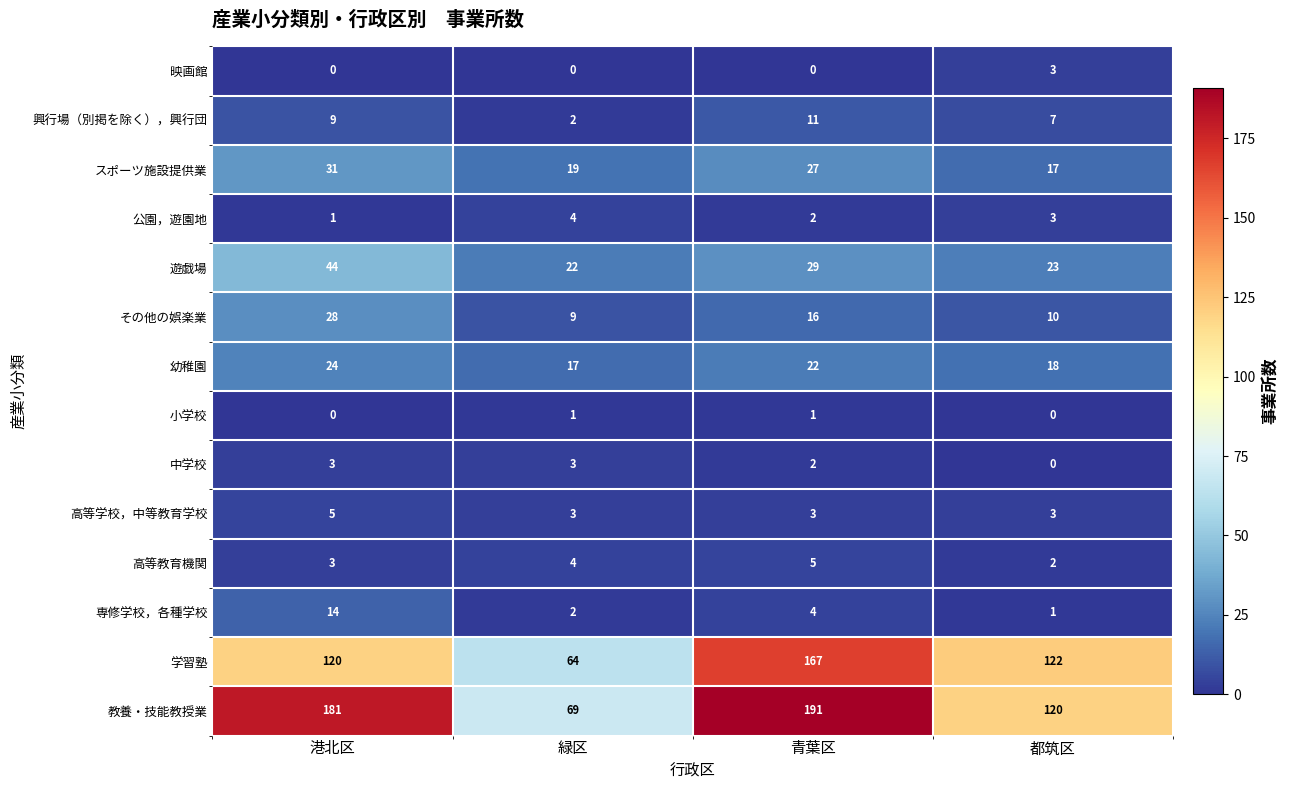

What is the spread (max minus min) of values at 港北区?

181